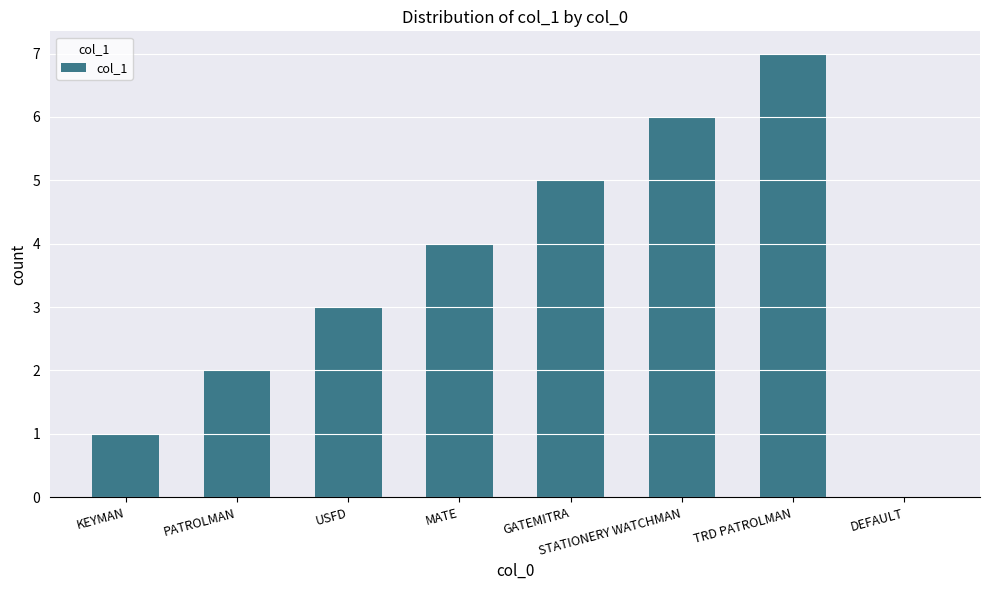

Approximately how many times larger is the value at USFD compared to GATEMITRA?

0.6